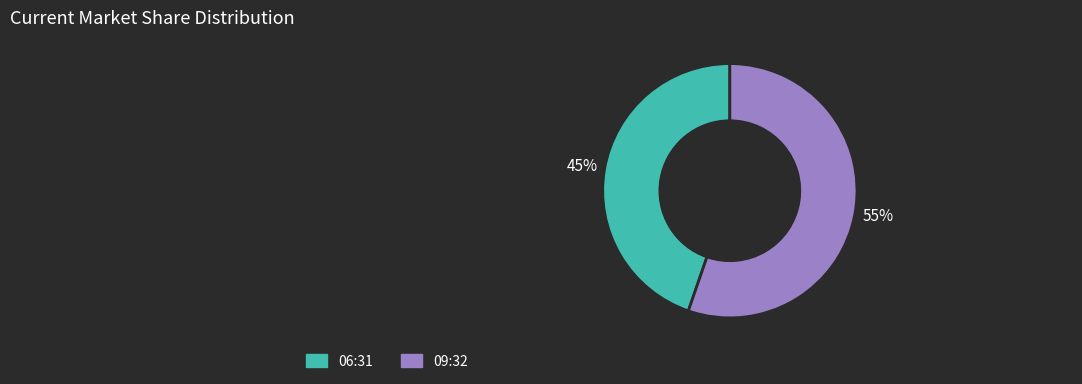

To the nearest percent, what is the average slice percentage?

50%